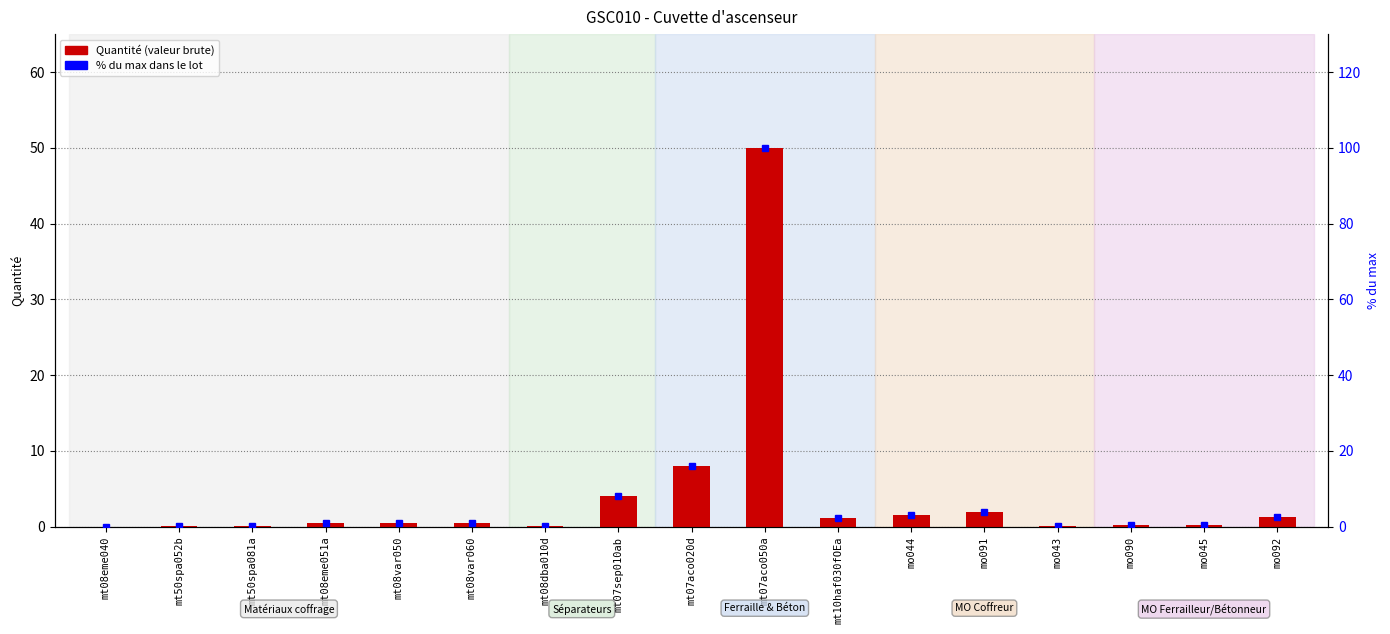

List the labels in order of Quantité value, smallest first.

mt08eme040, mt50spa081a, mt50spa052b, mt08dba010d, mo043, mo090, mo045, mt08var050, mt08eme051a, mt08var060, mt10haf030fOEa, mo092, mo044, mo091, mt07sep010ab, mt07aco020d, mt07aco050a